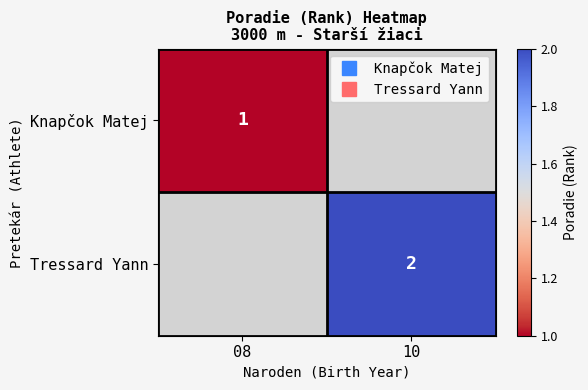

True or false: Knapčok Matej has a value of 1.0 at 08.

True